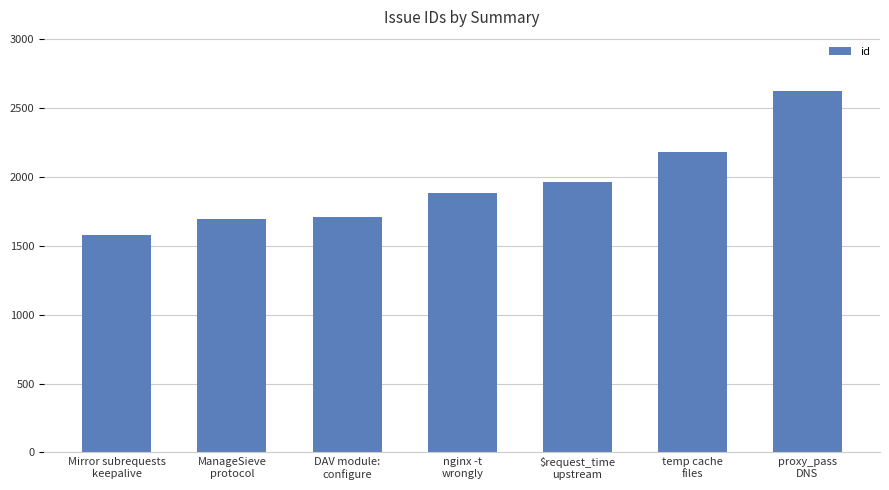

What is the change in value from ManageSieve
protocol to proxy_pass
DNS?

+928